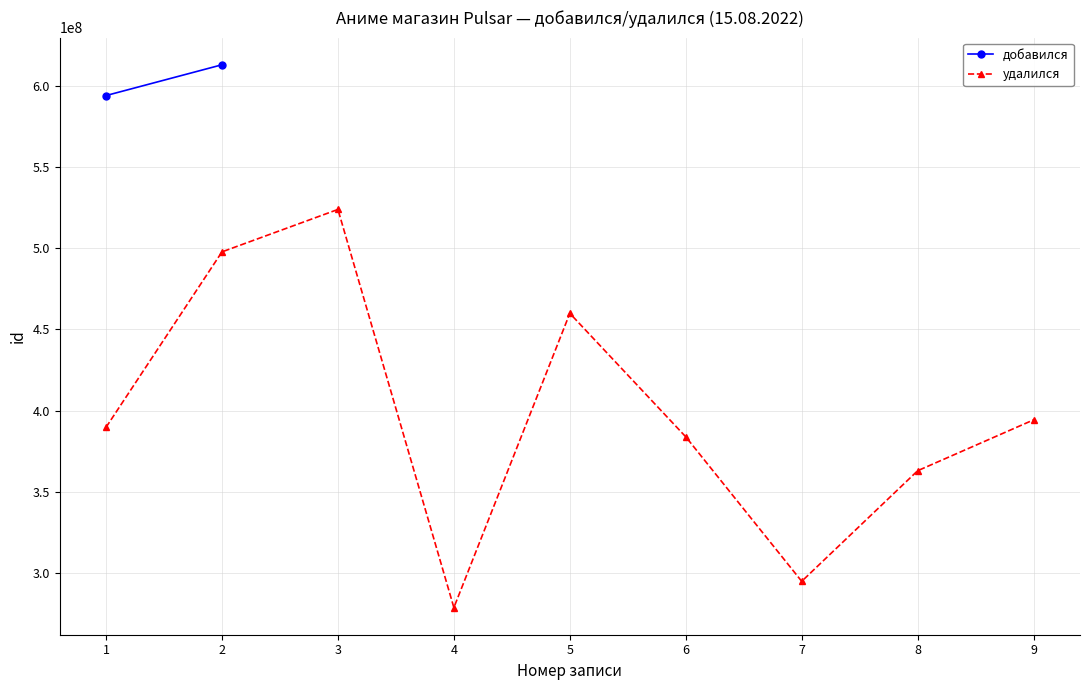

What is the sum of all values?

3585912653